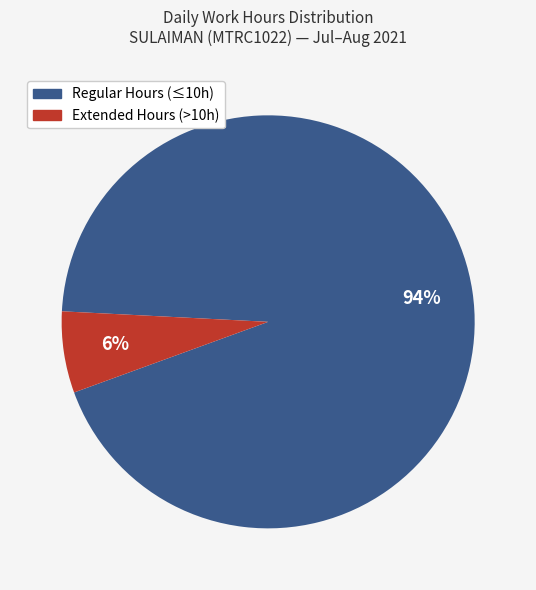

To the nearest percent, what is the average slice percentage?

50%